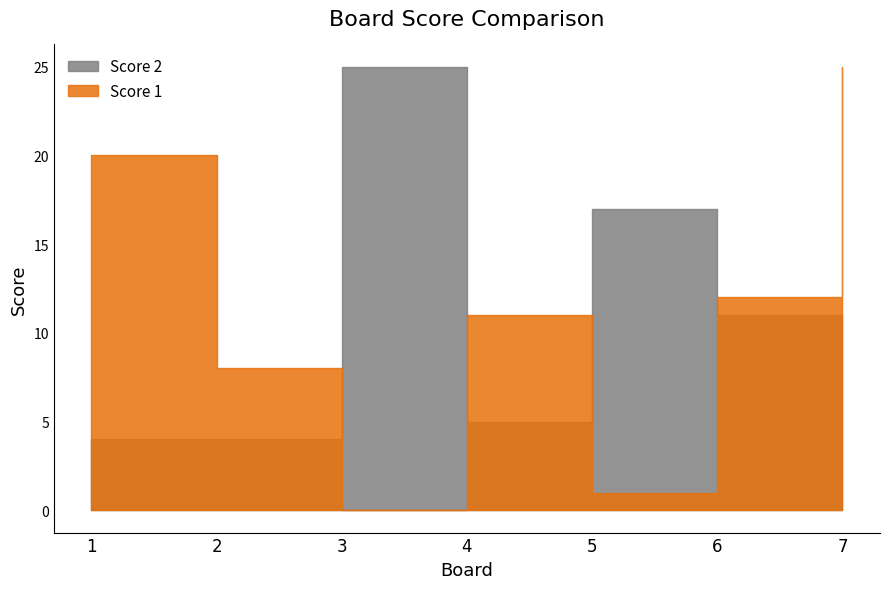

Where is the first local minimum for Score 2?

4